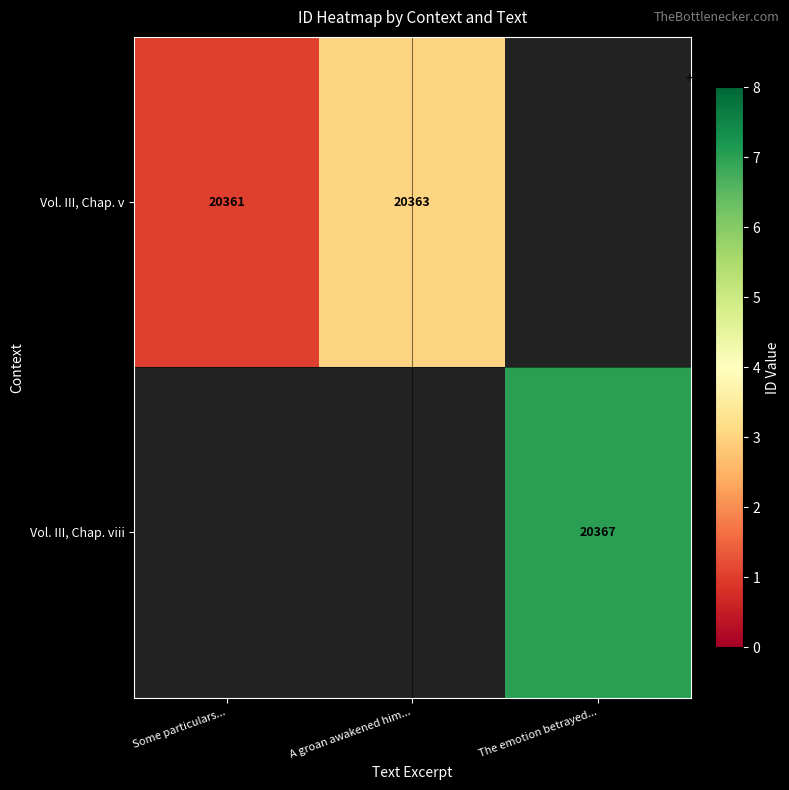

Is it true that Vol. III, Chap. v equals 20361 at Some particulars...?

True